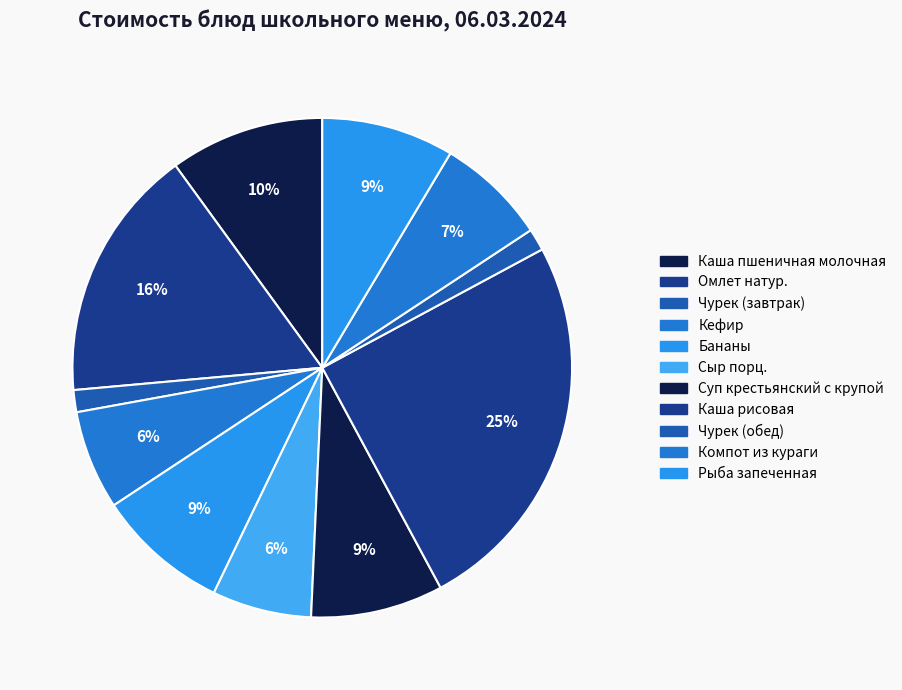

What is the ratio of the value at Каша рисовая to the value at Сыр порц.?

3.9